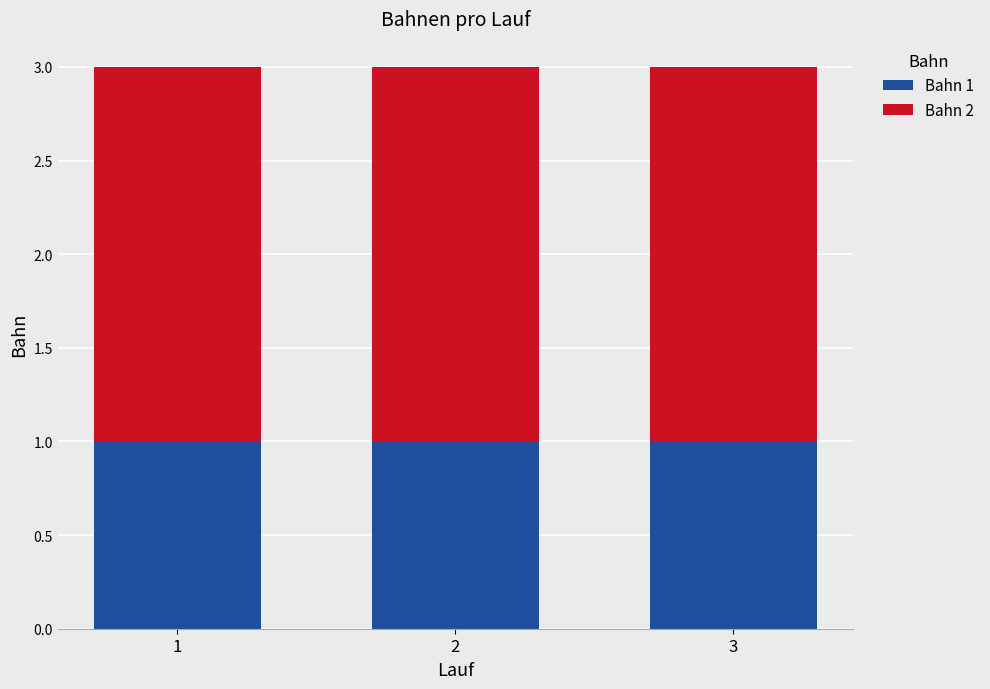

What are all the series names shown in the legend?

Bahn 1, Bahn 2